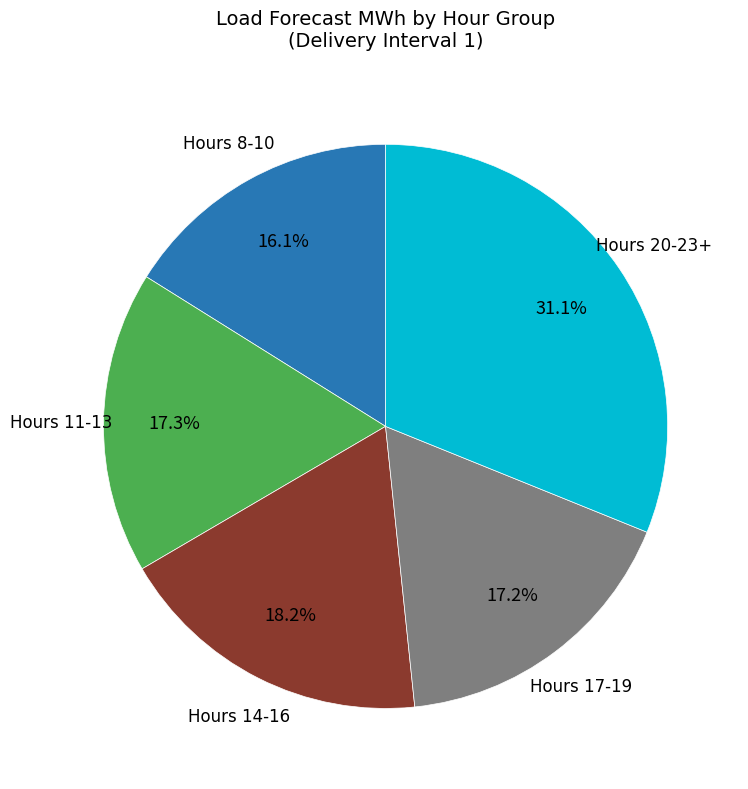

How many slices are in this pie chart?

5